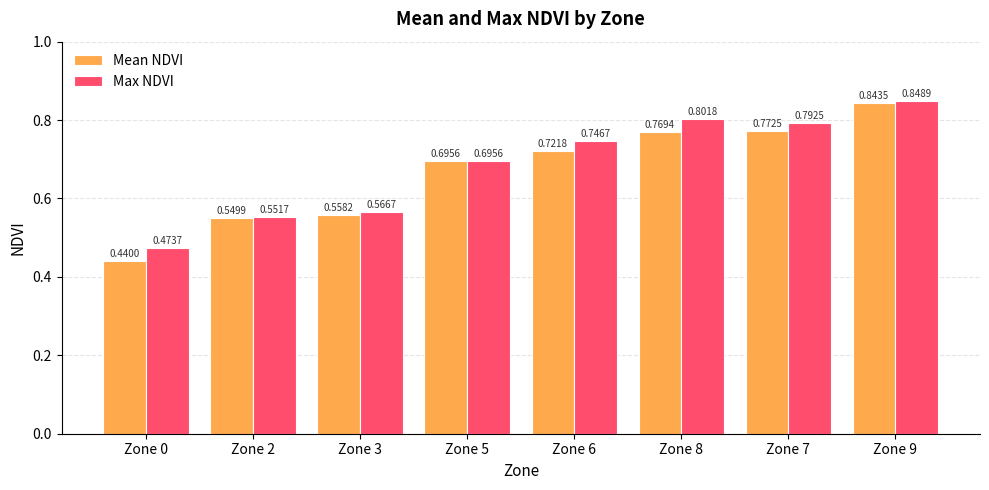

Which series has the widest spread of values?

Mean NDVI